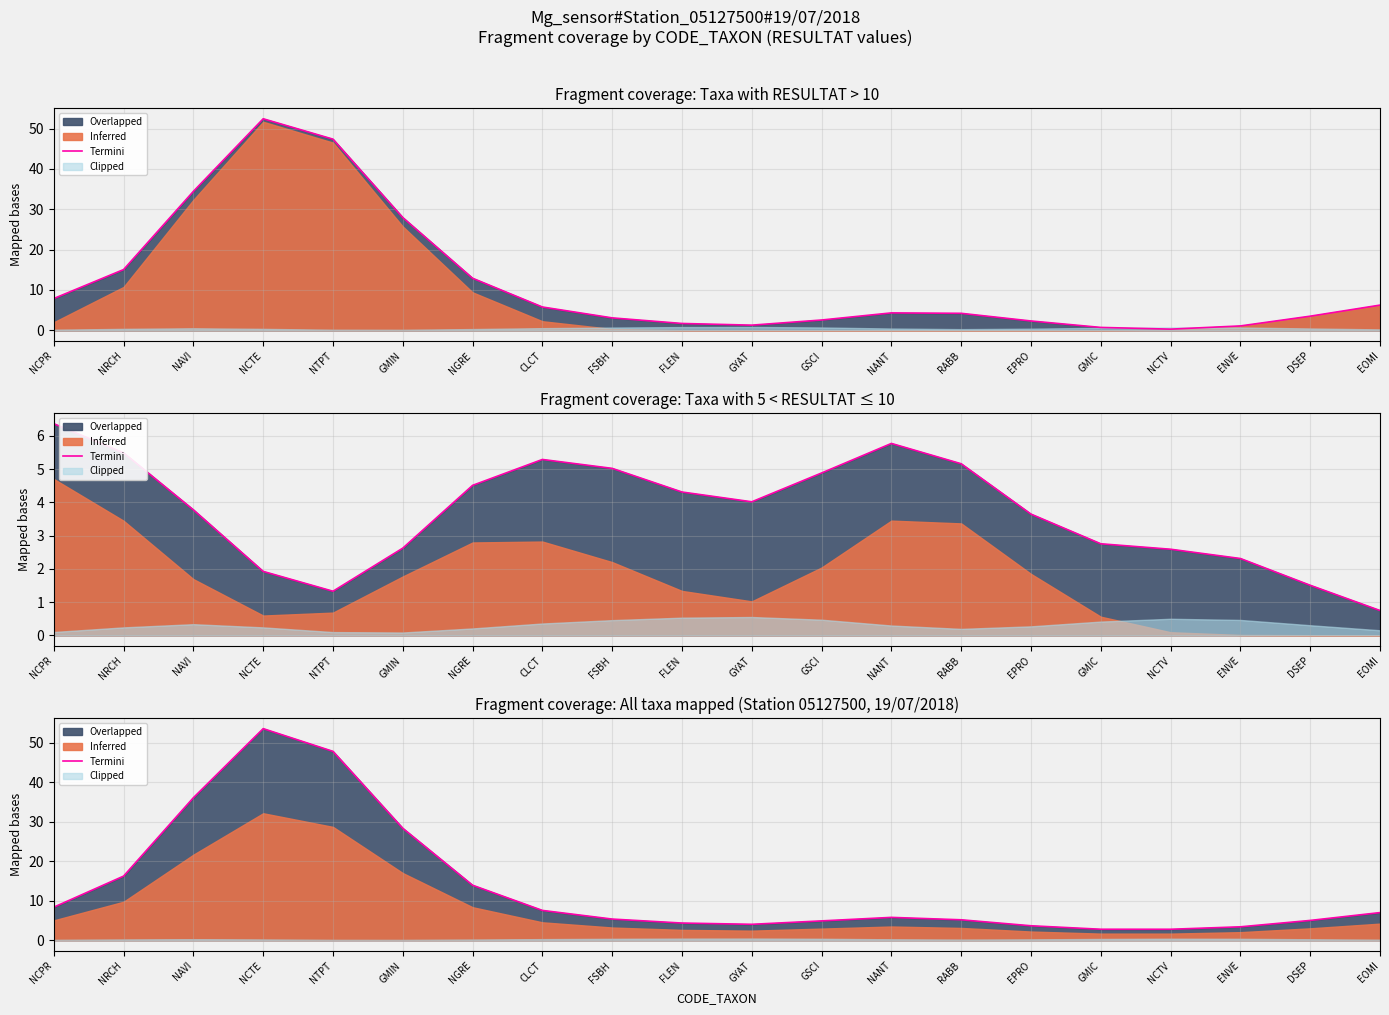

What is the value of the 19th point from the left?

5.0